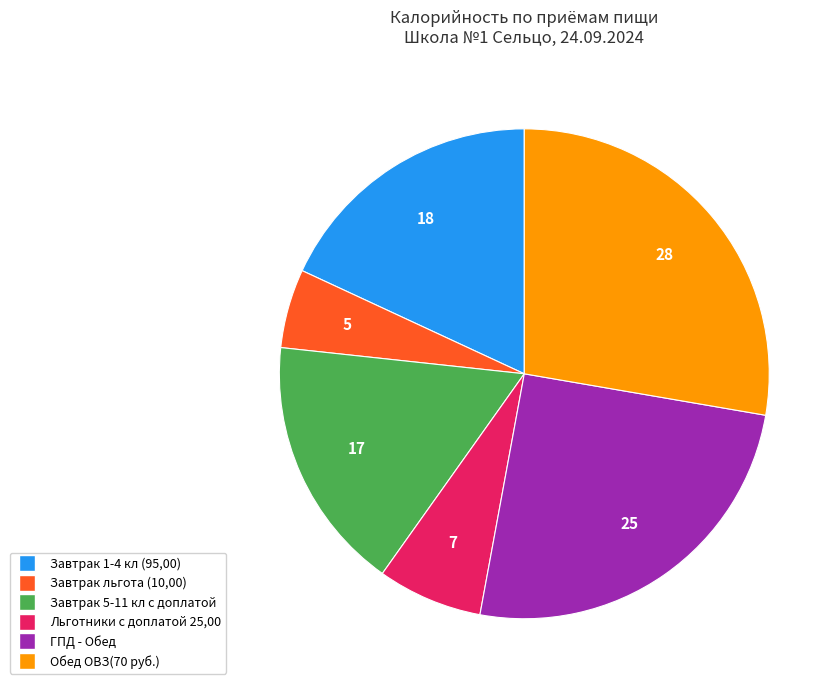

Which category has the smallest portion of the pie?

Завтрак льгота (10,00)